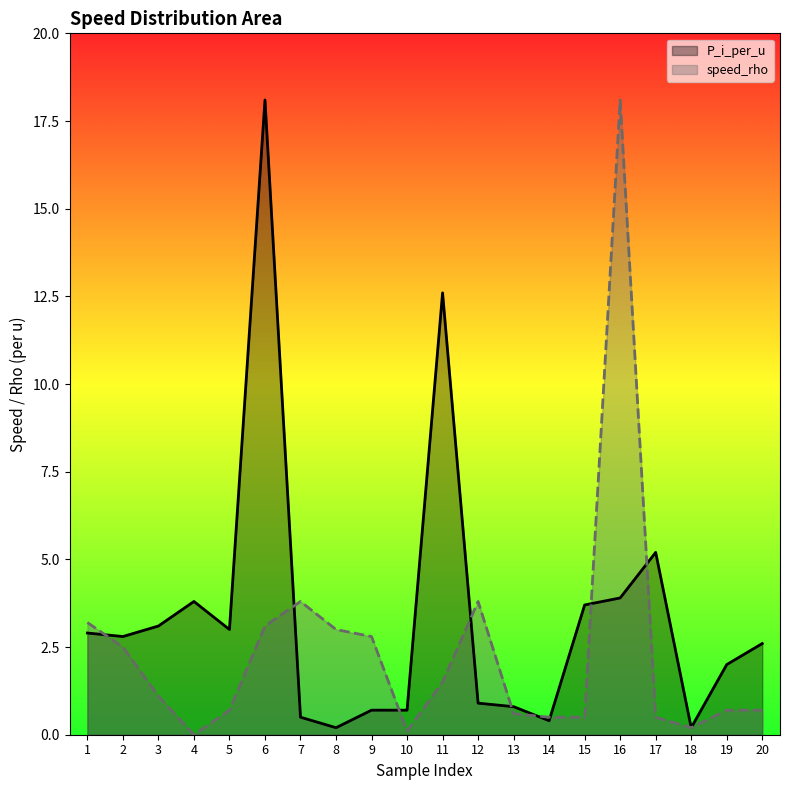

The speed_rho series shows 0.4 at 13. True or false?

False